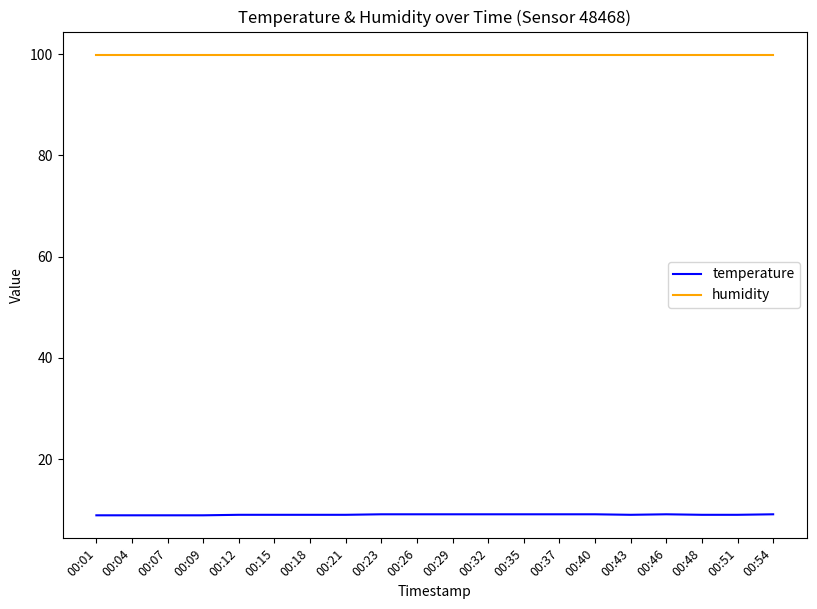

What is the greatest value displayed?

99.9